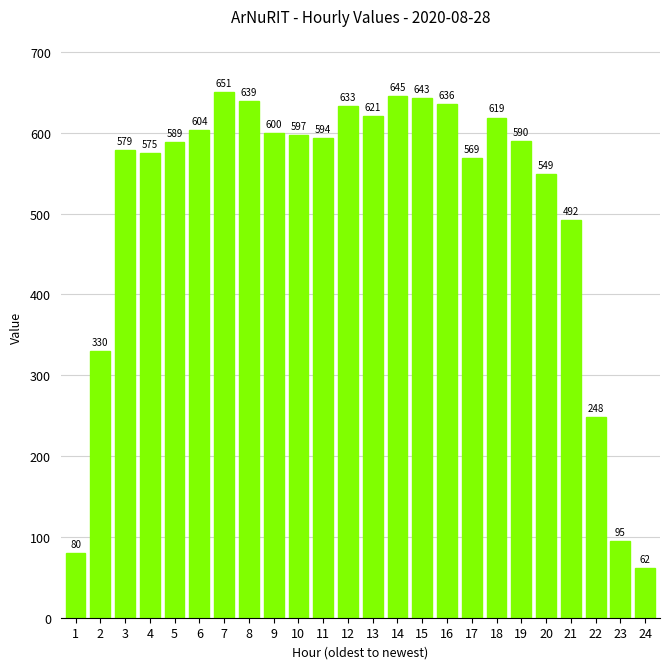

What is the change in value from 3 to 4?

-4